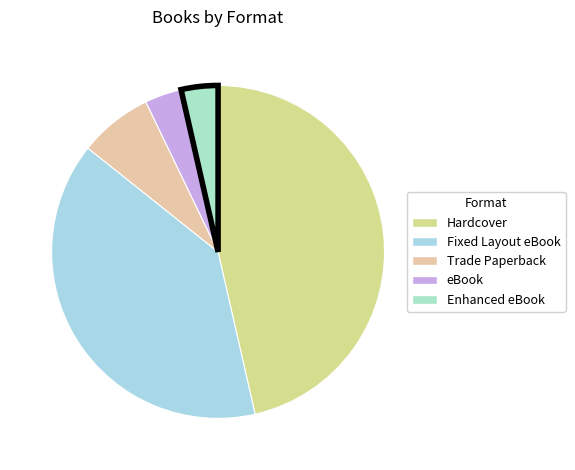

Is eBook the majority of the pie?

No